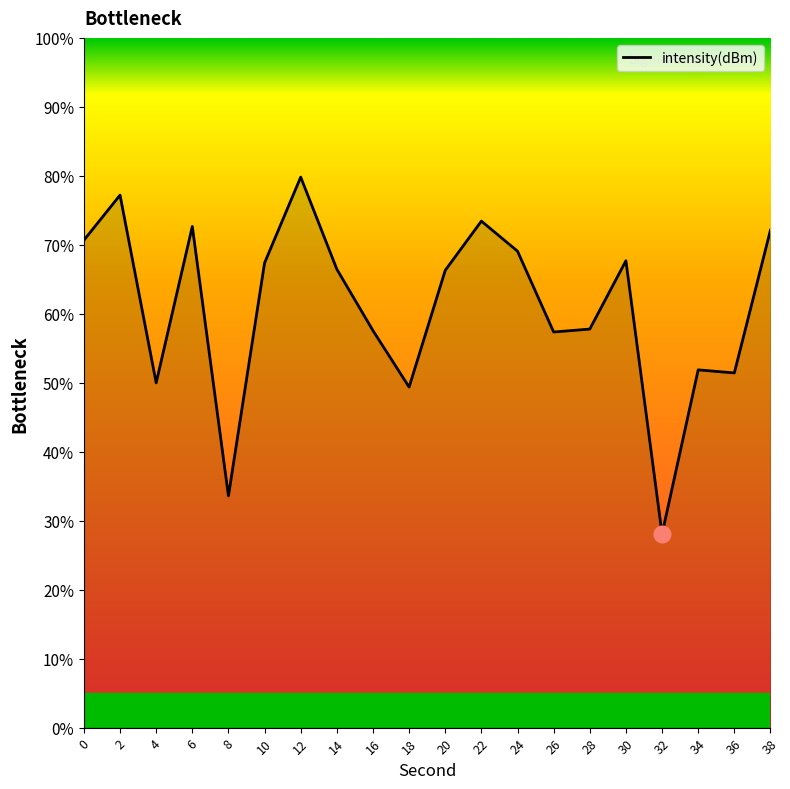

Does the chart display data point markers on the line(s)?

No